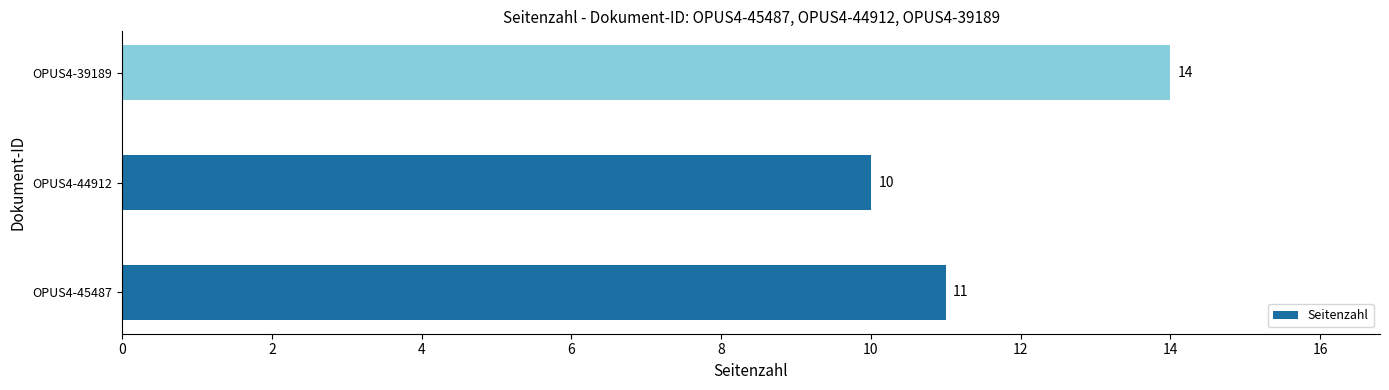

What is the difference between the maximum and minimum values?

4